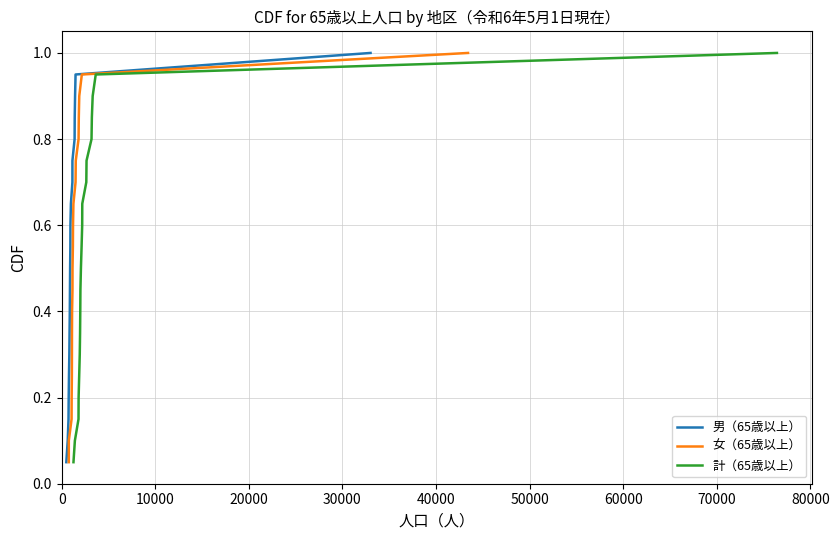

How many data points does each series have?

20